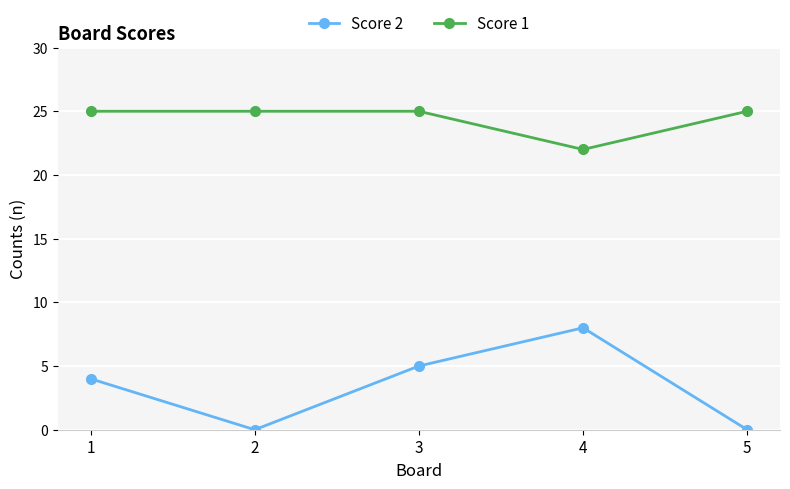

True or false: Score 1 has a value of 25 at 1.

True